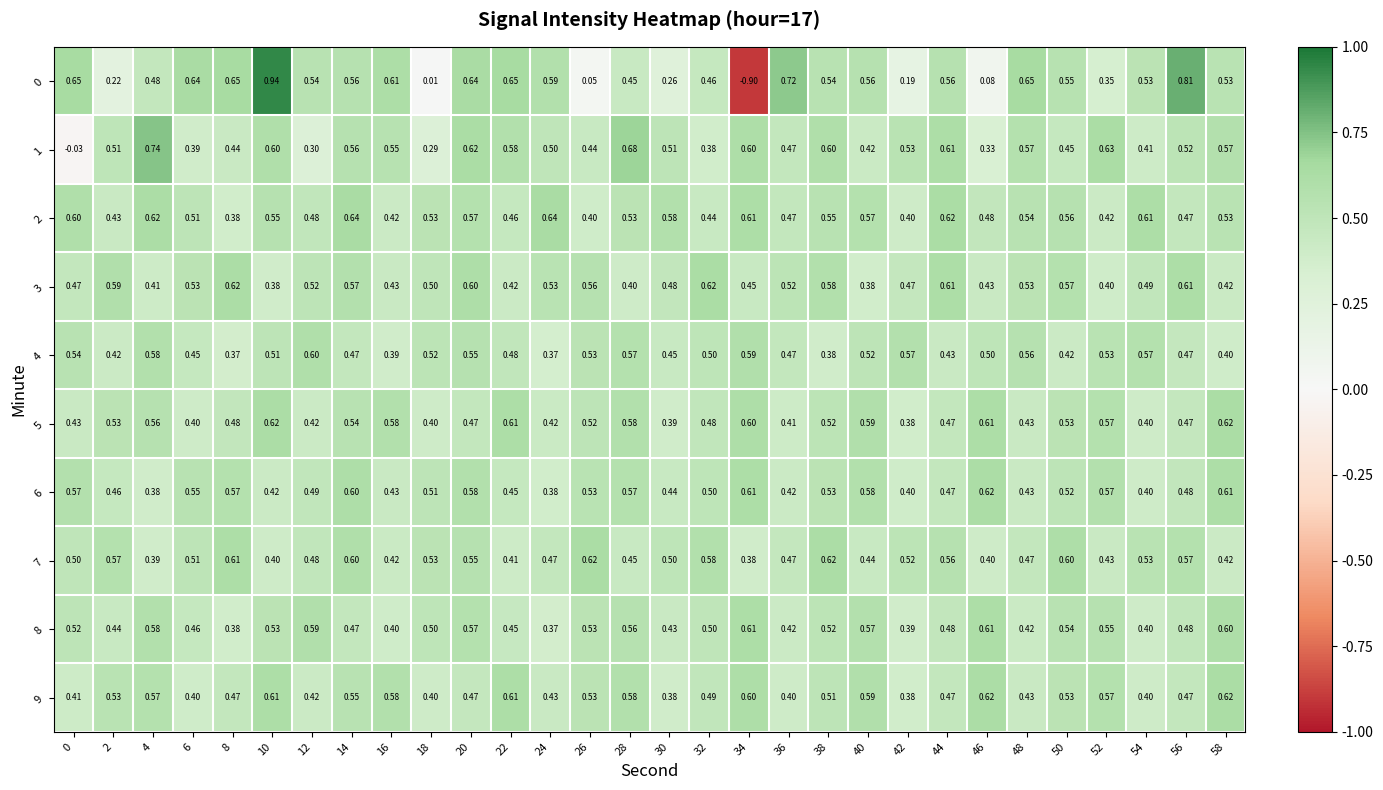

What is the smallest value displayed?

-0.9